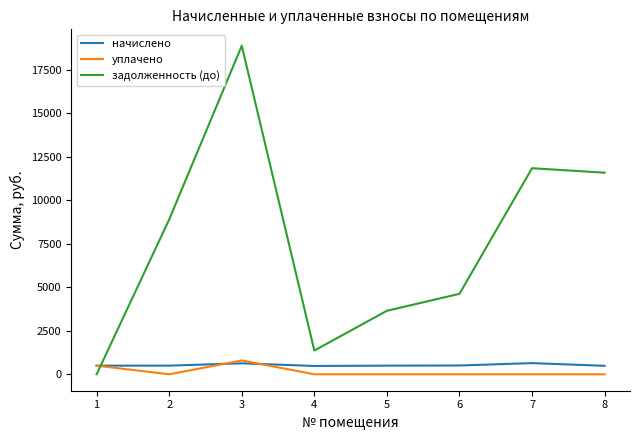

How many intersections are there between задолженность (до) and уплачено?

1